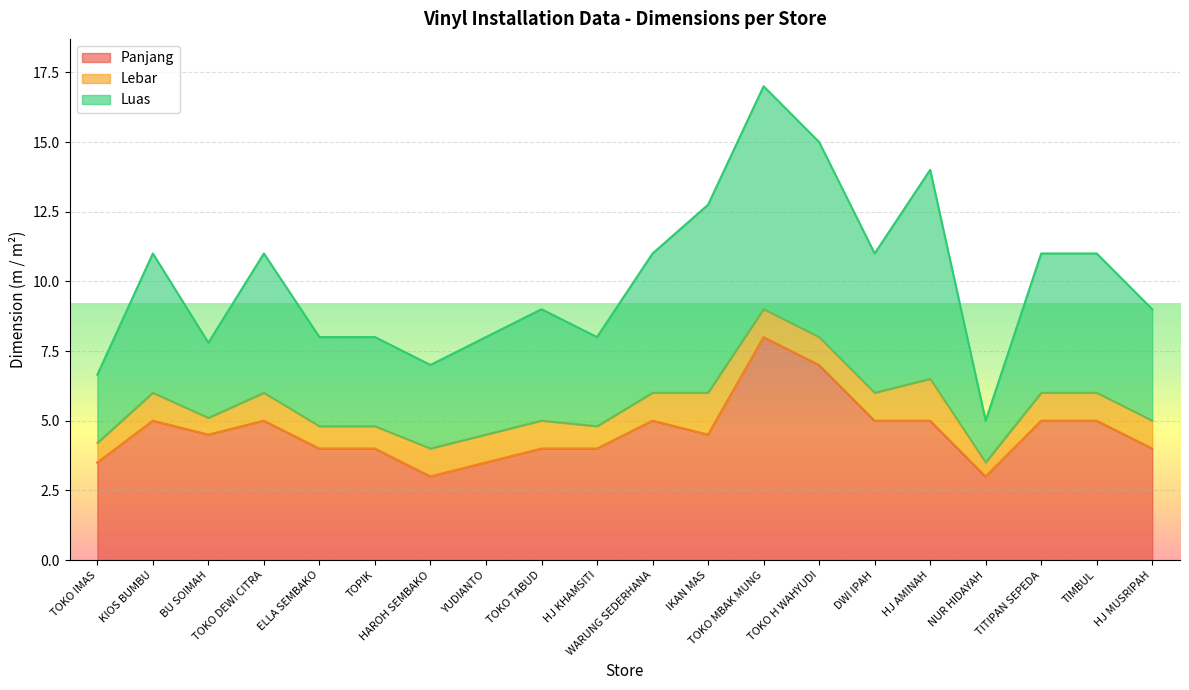

Which series has the widest spread of values?

Luas